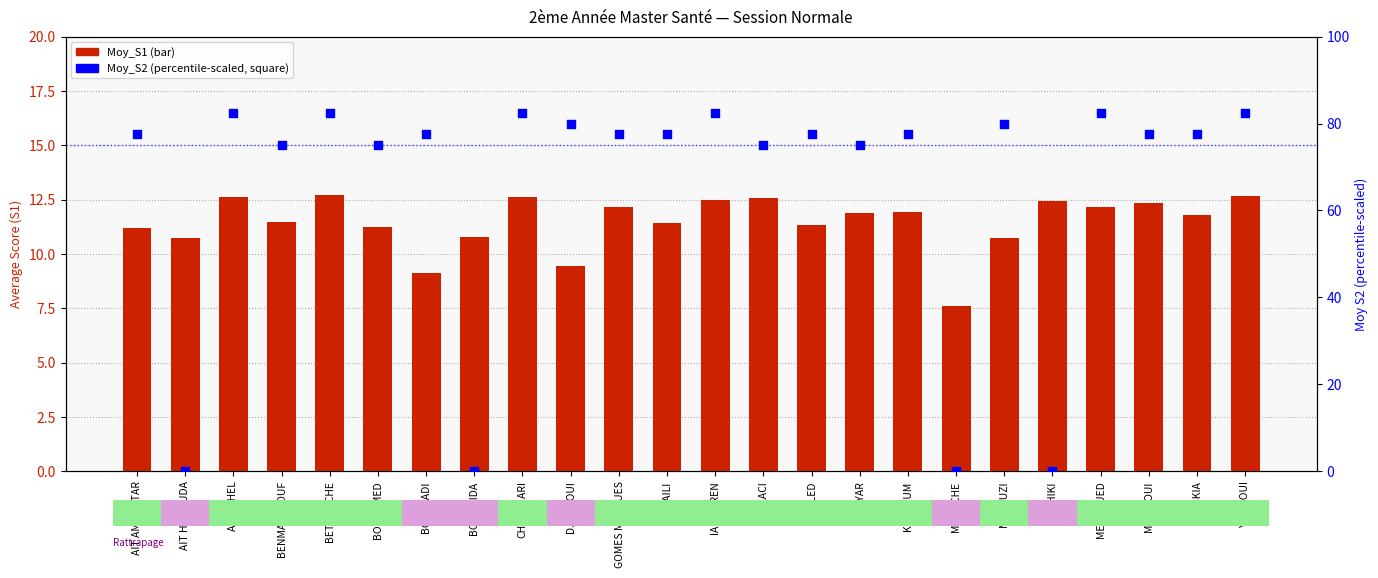

What are all the series names shown in the legend?

Moy_S1, Moy_S2